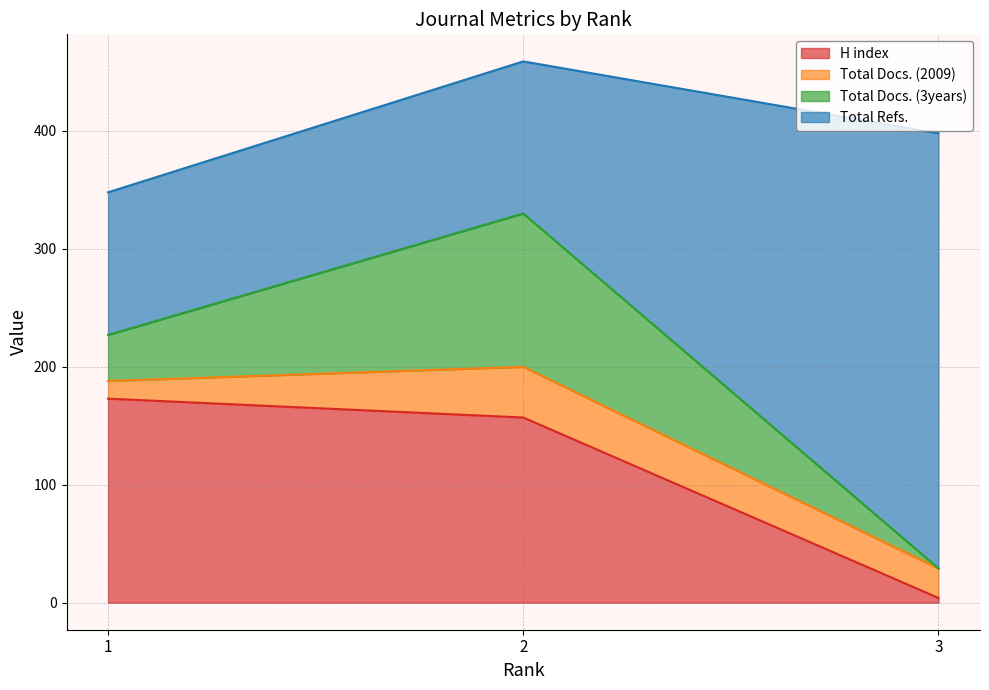

The value of Total Docs. (2009) at 3 is 277. True or false?

False